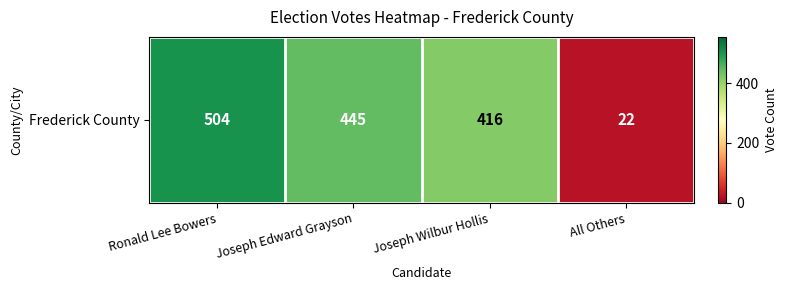

Reading left to right, list all the values displayed in this chart.

Ronald Lee Bowers=504	Joseph Edward Grayson=445	Joseph Wilbur Hollis=416	All Others=22